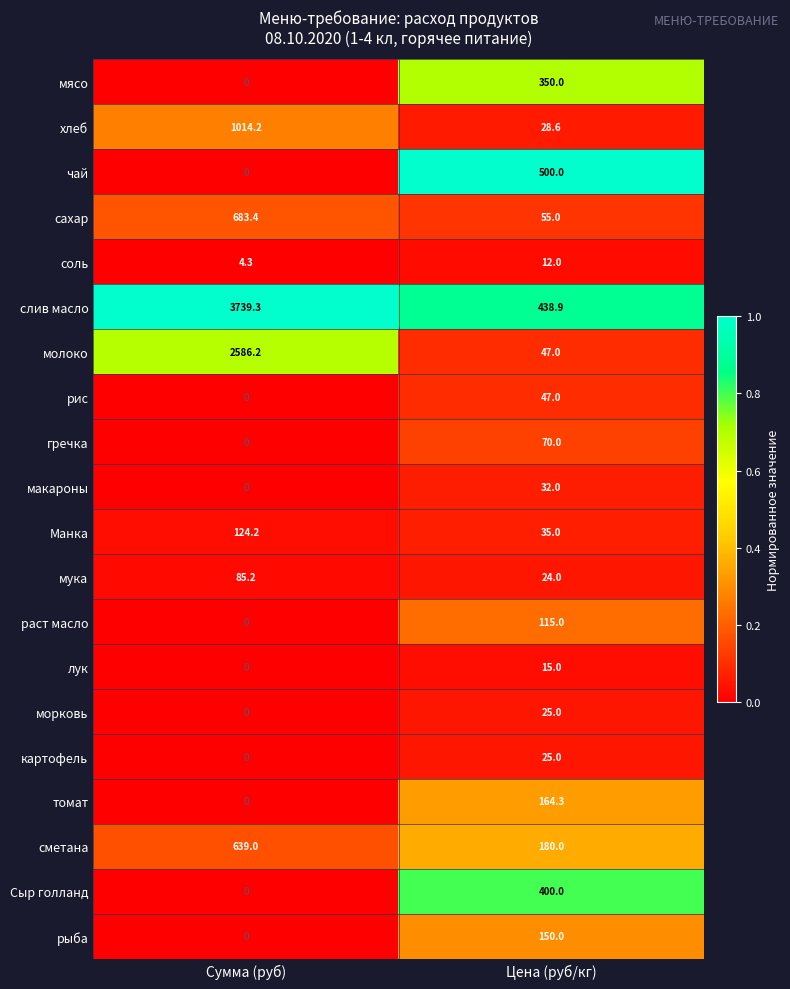

At how many categories does at least one series exceed 0?

2